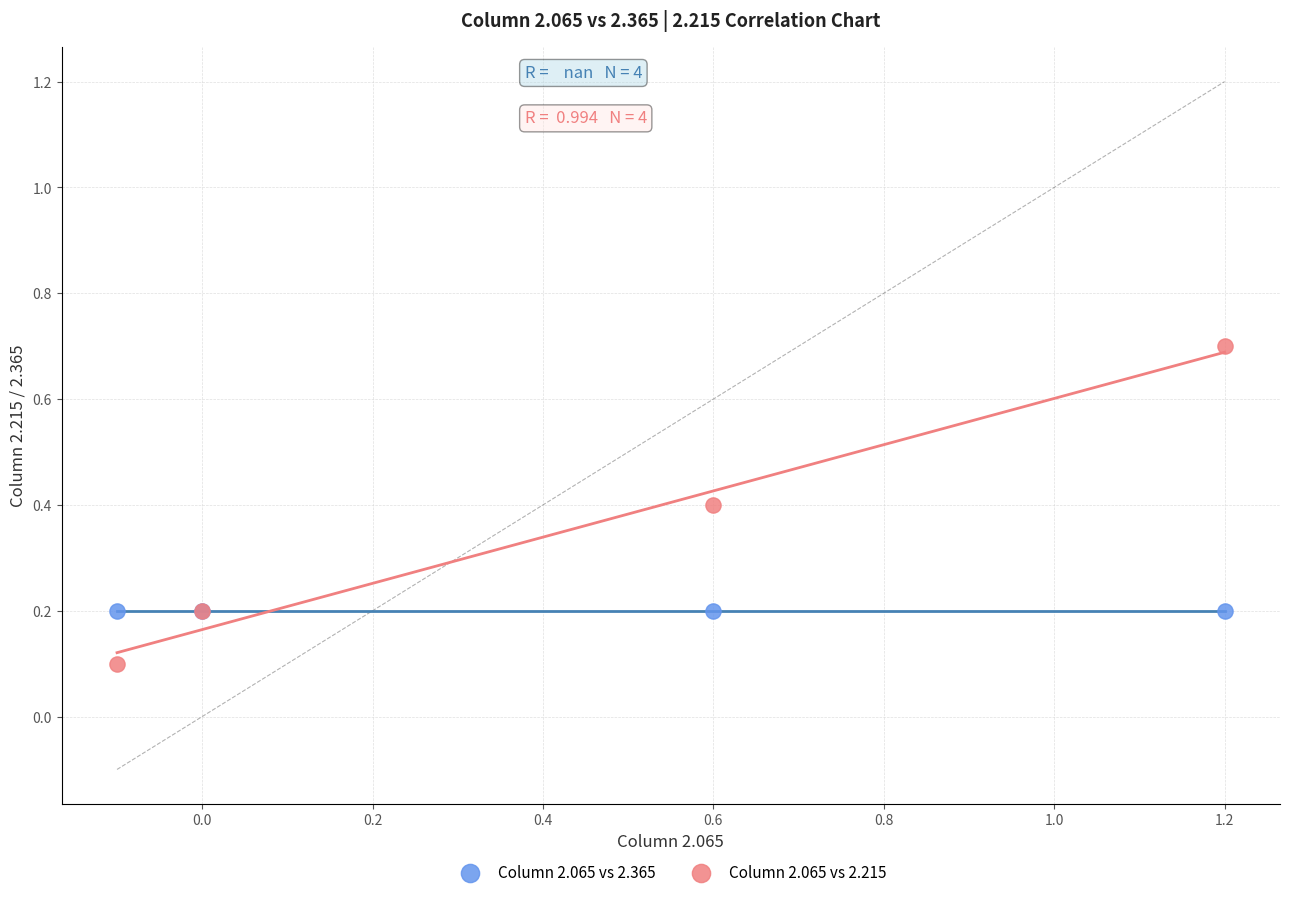

Which series reaches the maximum Y coordinate?

Column 2.065 vs 2.215